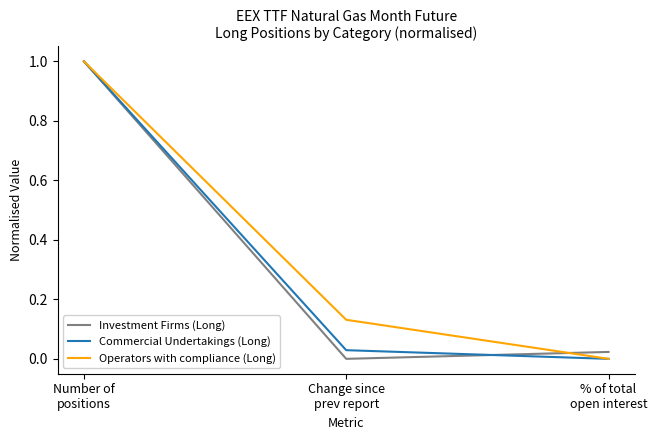

What is the maximum value shown in the chart?

1.0